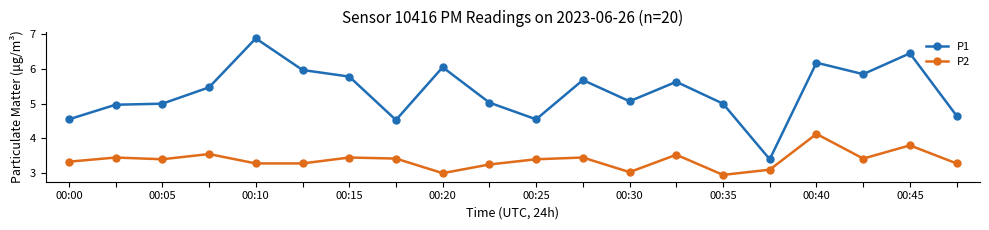

How many categories are shown in the chart?

20